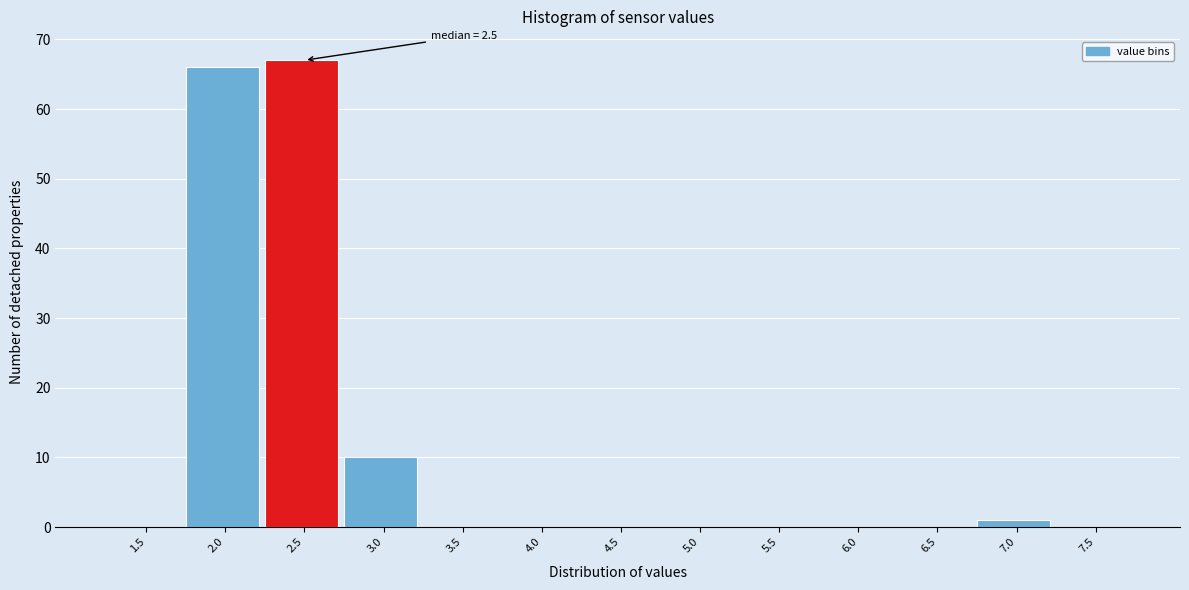

Reading right to left, transcribe all the data shown in this chart.

7.5=0	7.0=1	6.5=0	6.0=0	5.5=0	5.0=0	4.5=0	4.0=0	3.5=0	3.0=10	2.5=67	2.0=66	1.5=0